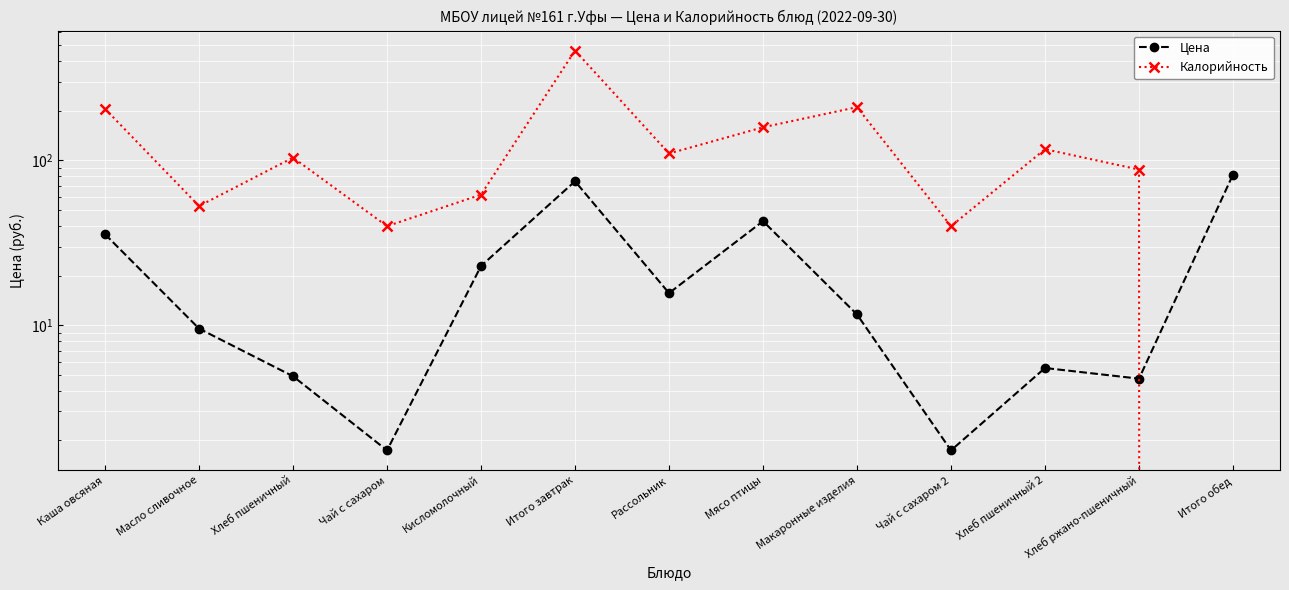

What is the sum of the Калорийность values at Макаронные изделия and Рассольник?

320.7